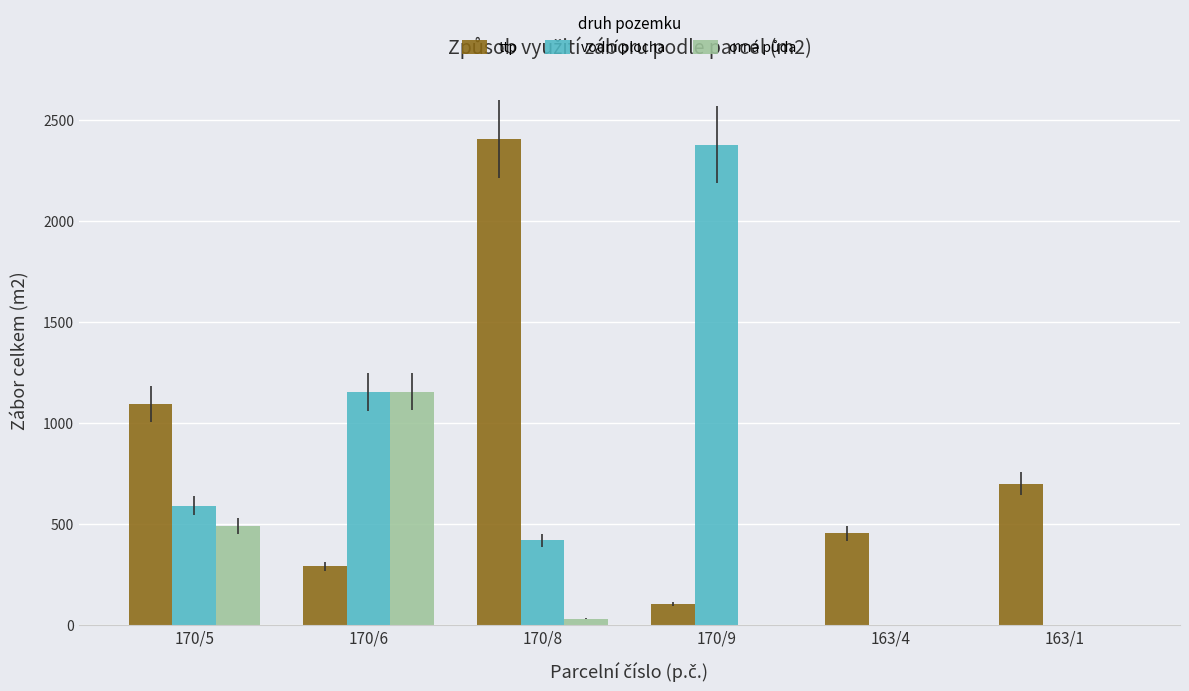

Is the value of ttp at 170/9 greater than the value of vodní plocha at 170/6?

No